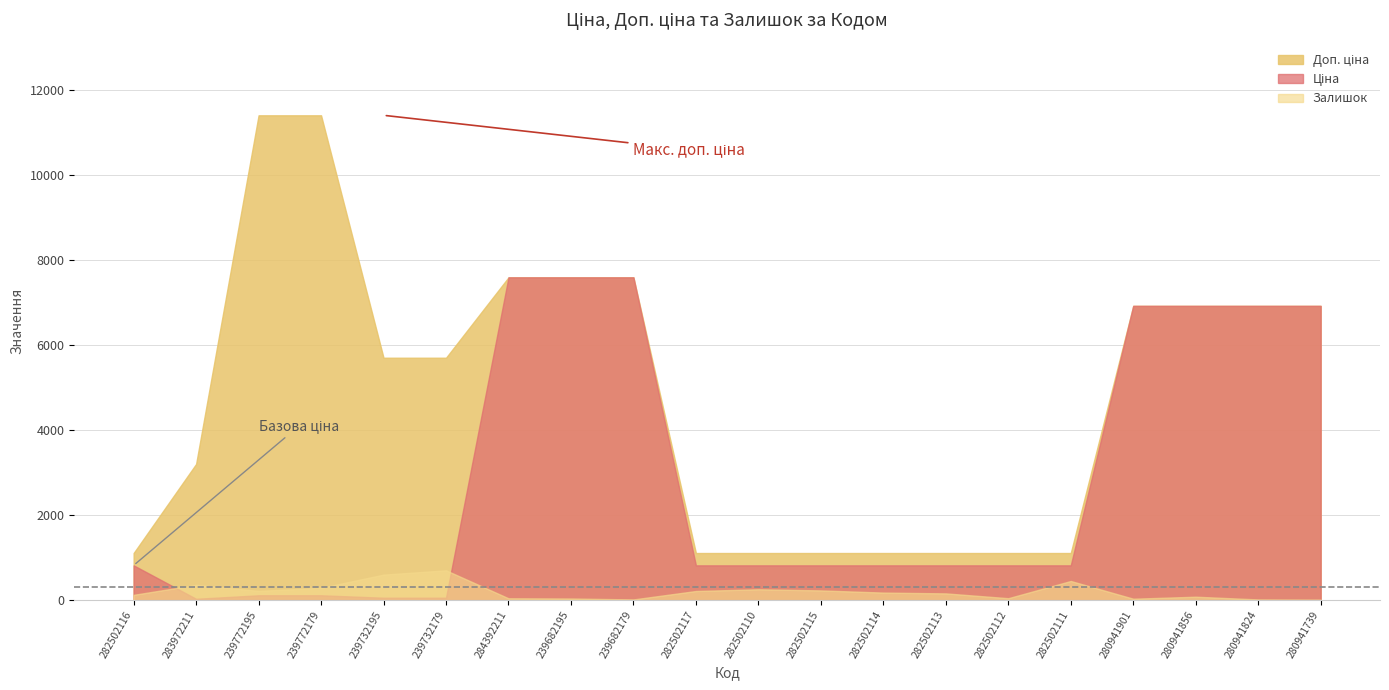

True or false: Доп. ціна and Залишок cross at least once.

False